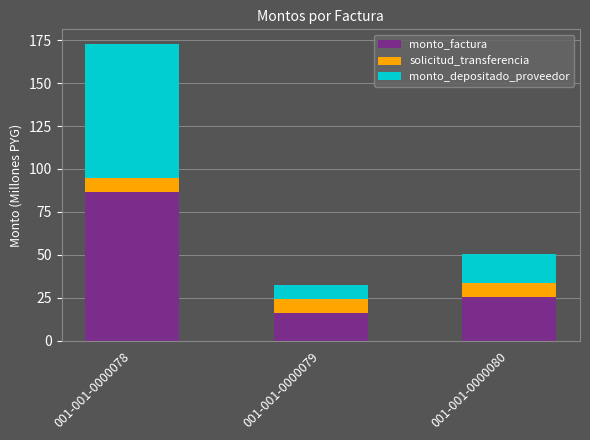

Reading left to right, what are the values for monto_factura?

001-001-0000078=86.4	001-001-0000079=16.1	001-001-0000080=25.1